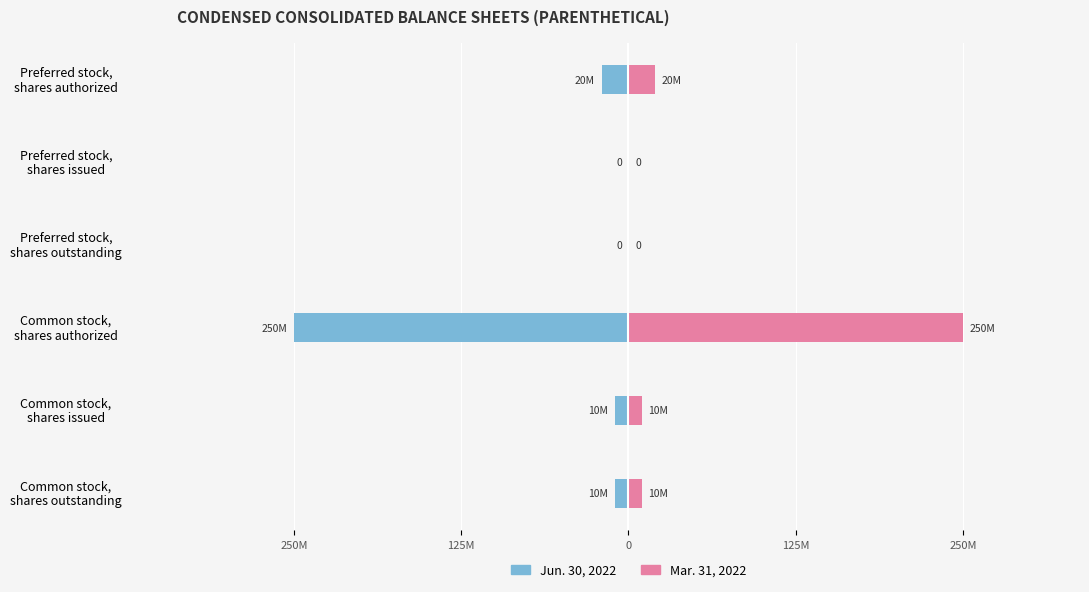

Rank the series by their maximum value, from lowest to highest.

Jun. 30, 2022, Mar. 31, 2022